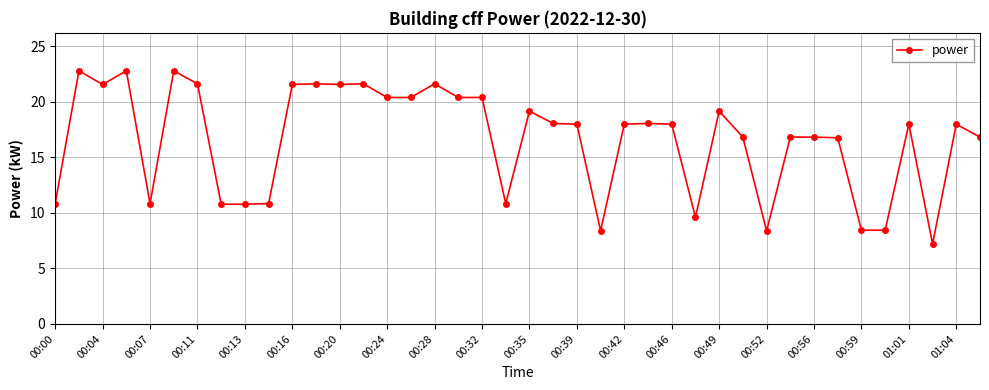

What is the smallest value displayed?

7.2